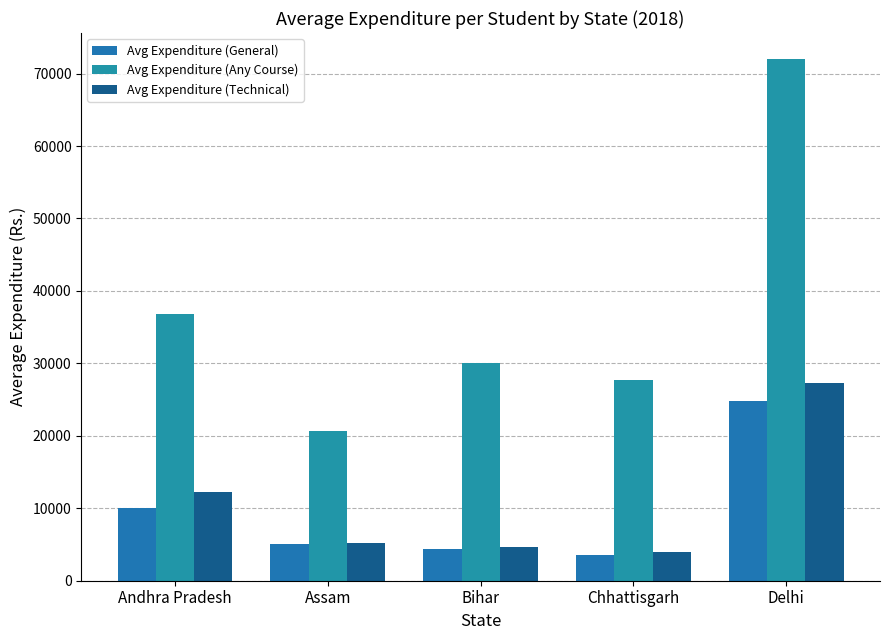

What is the maximum value shown in the chart?

71996